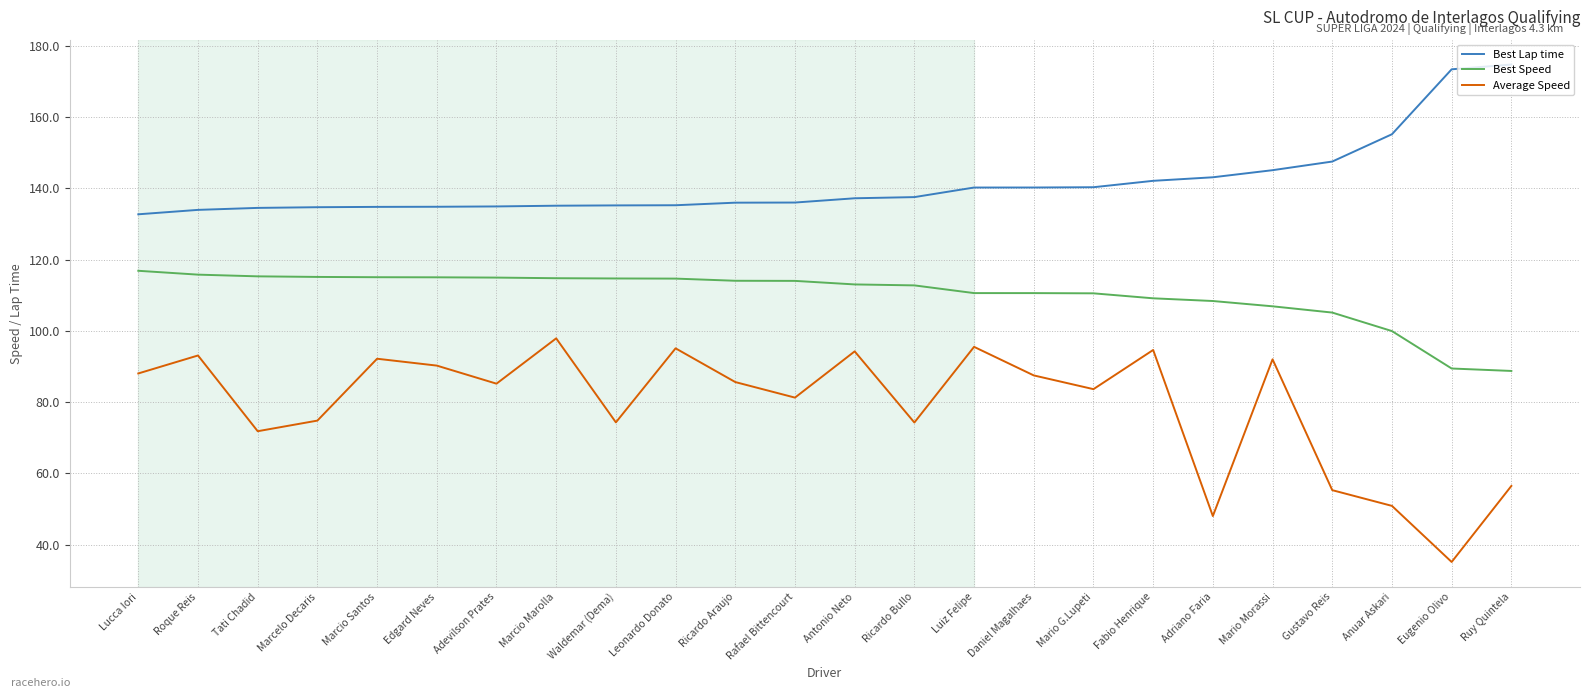

Is this an area chart (filled region under the line)?

No